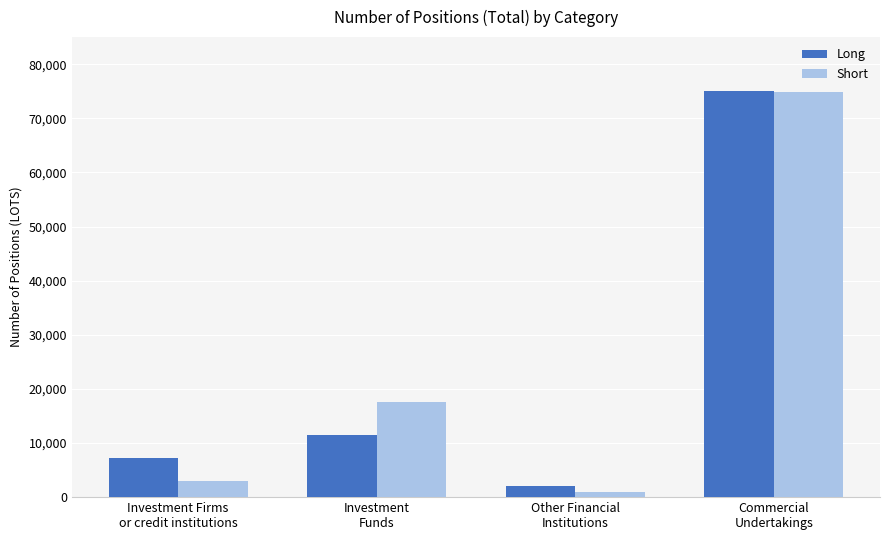

What is the sum of the Long values at Investment
Funds and Other Financial
Institutions?

13597.4